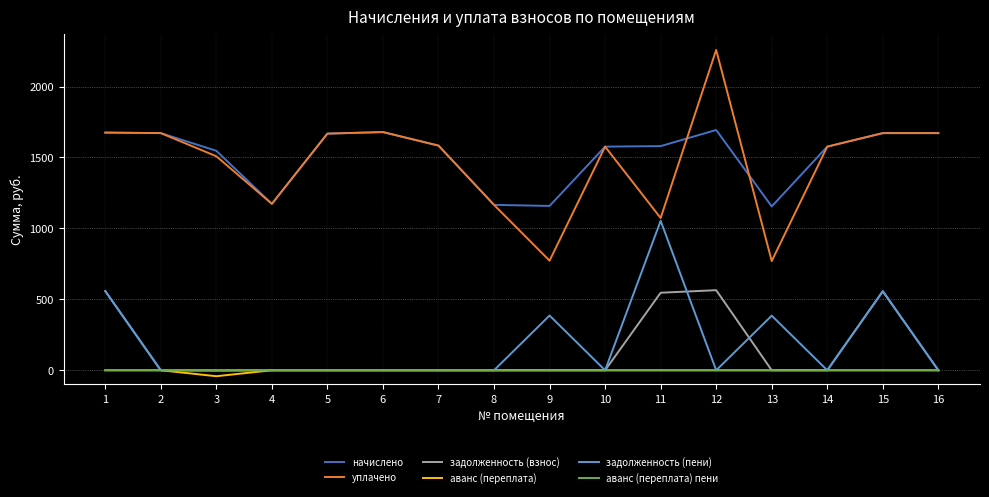

What is the minimum value for начислено?

1154.8